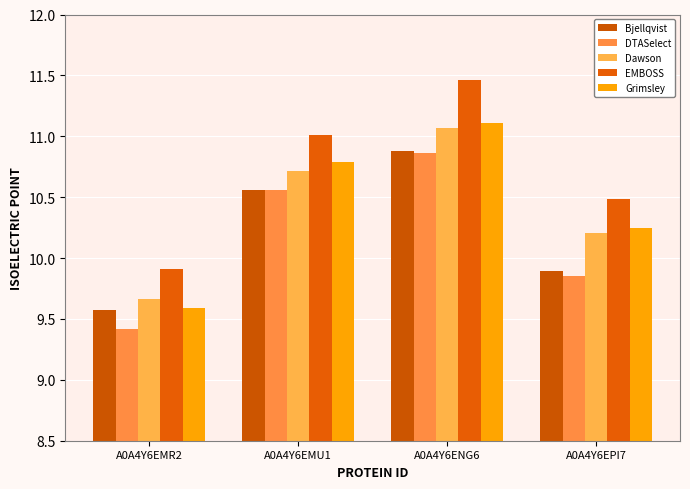

How many bars are there in each group?

5